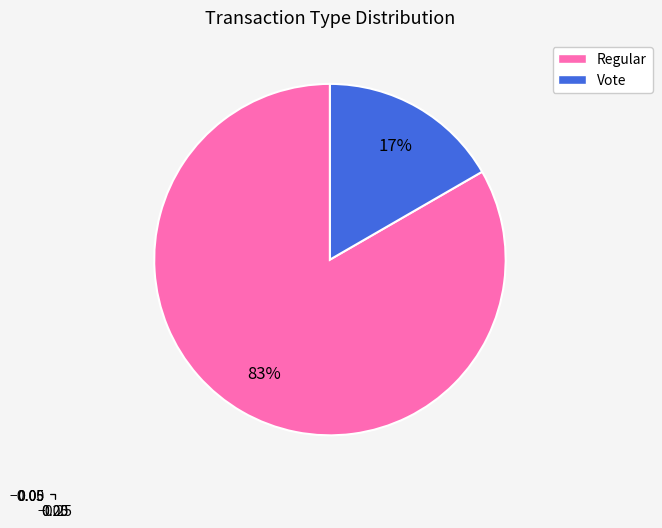

Rank the categories by value from lowest to highest.

Vote, Regular